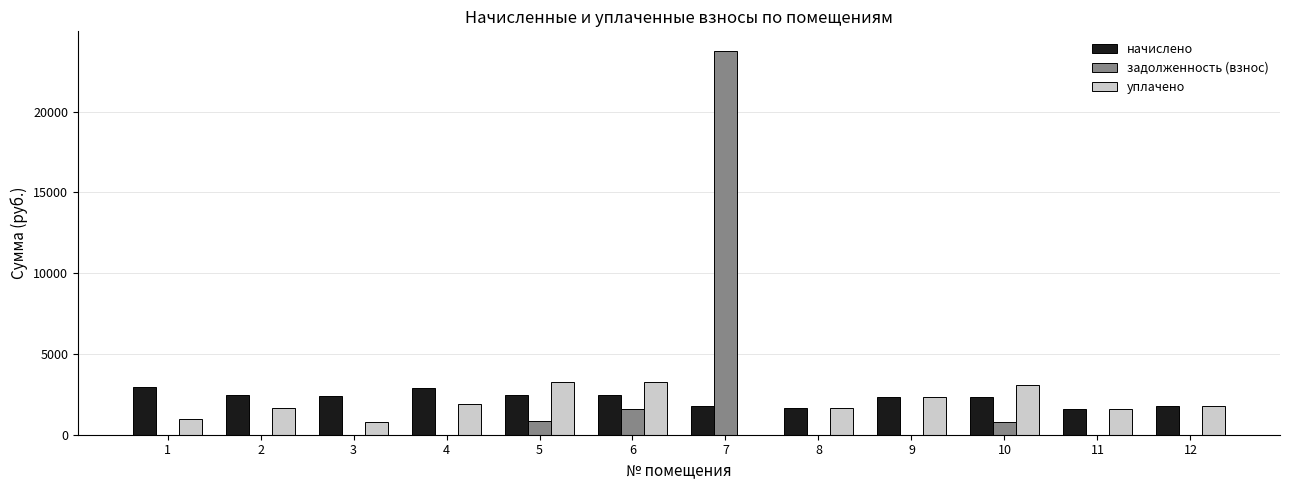

The value of начислено at 2 is 2452.6. True or false?

True